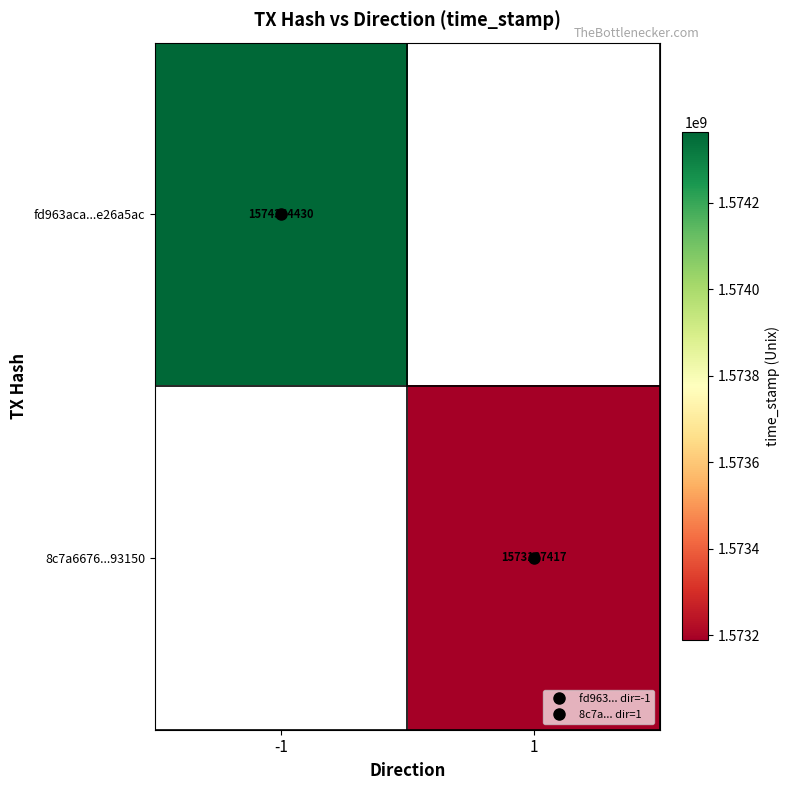

At 1, list the series in order from largest to smallest.

fd963aca...e26a5ac, 8c7a6676...93150